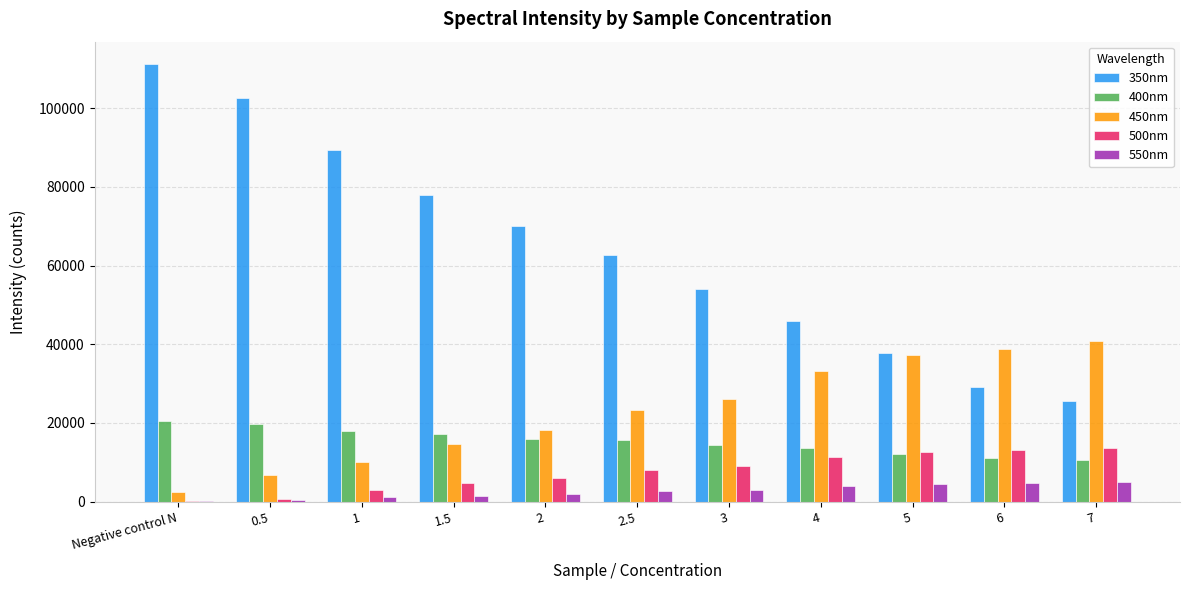

What is the maximum value shown in the chart?

111383